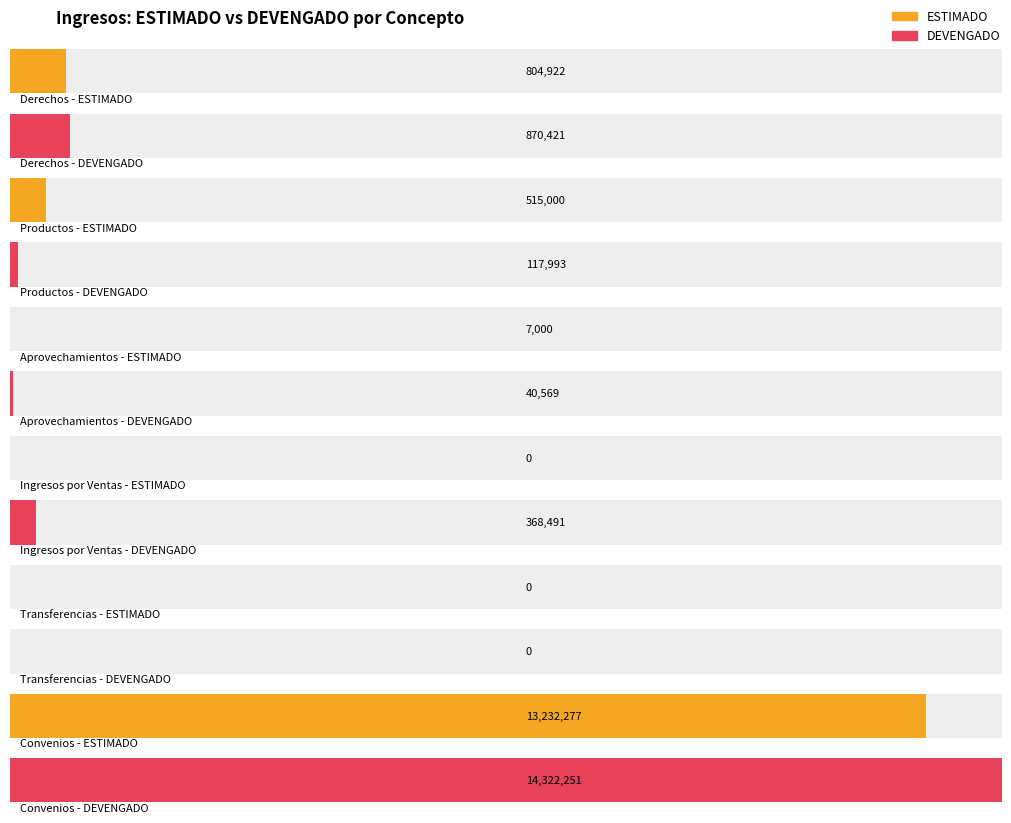

What is the difference between the second highest and second lowest values in the RECAUDADO series?

829852.0